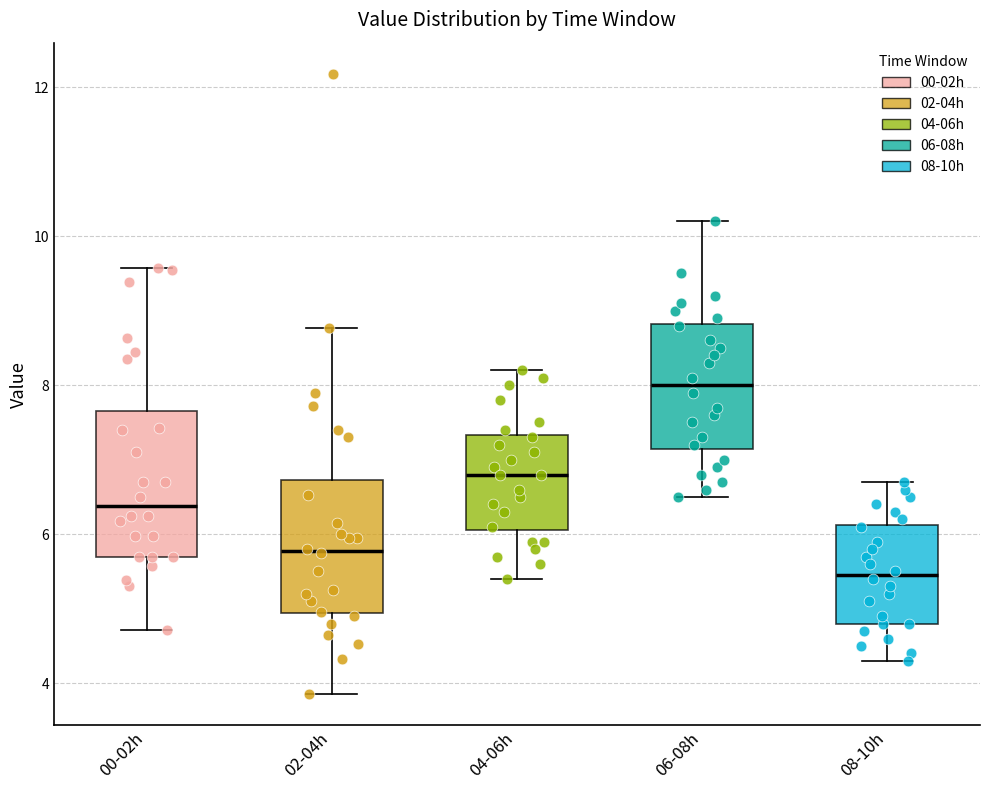

Where does the median line of the box for 04-06h sit on the y-axis? The values are not printed on the chart, so give them approximately, as read against the axis.

6.8